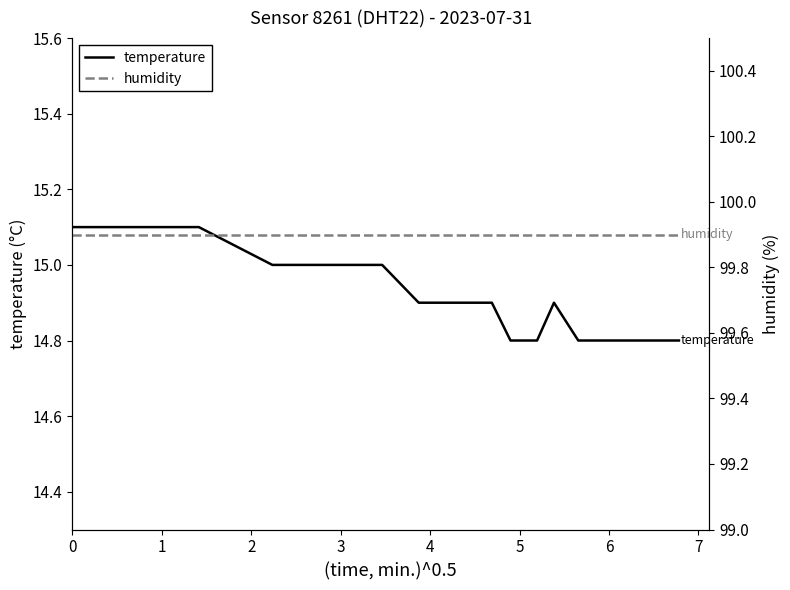

What is the minimum value for temperature?

14.8